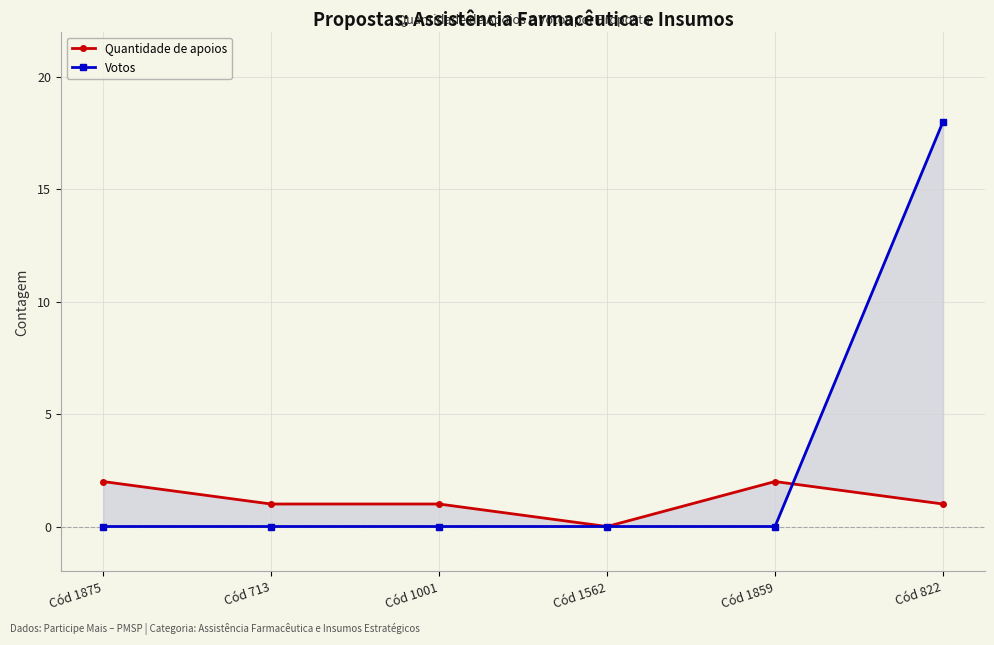

How many interior local peaks does the Quantidade de apoios series have?

1